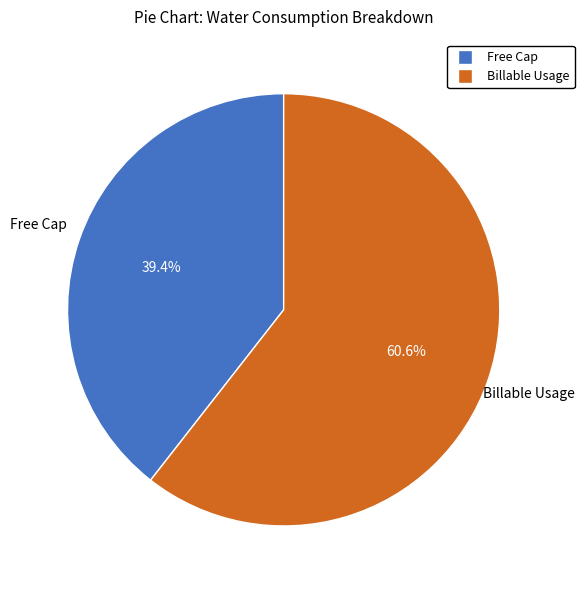

To the nearest percent, what percentage of the pie is Billable Usage?

61%